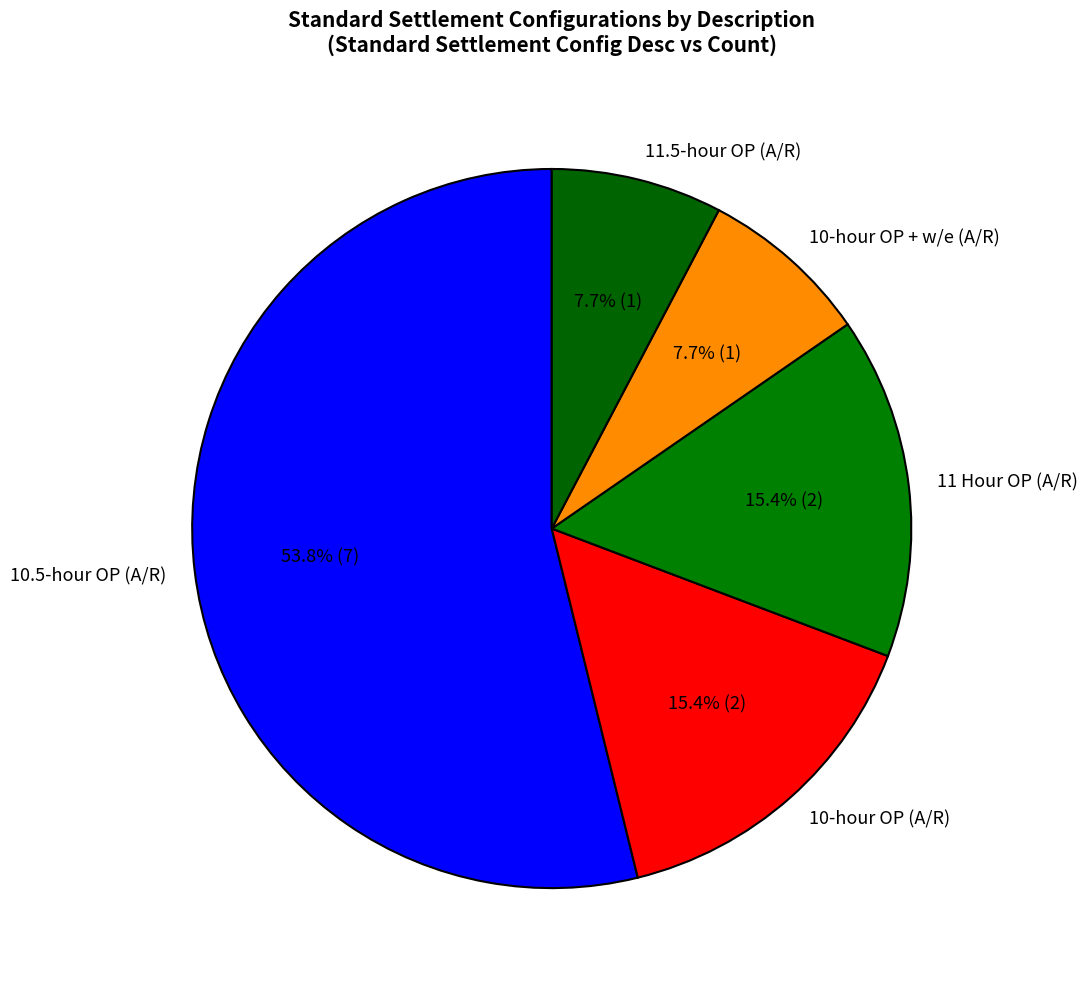

What is the ratio of the value at 10-hour OP + w/e (A/R) to the value at 11.5-hour OP (A/R)?

1.0